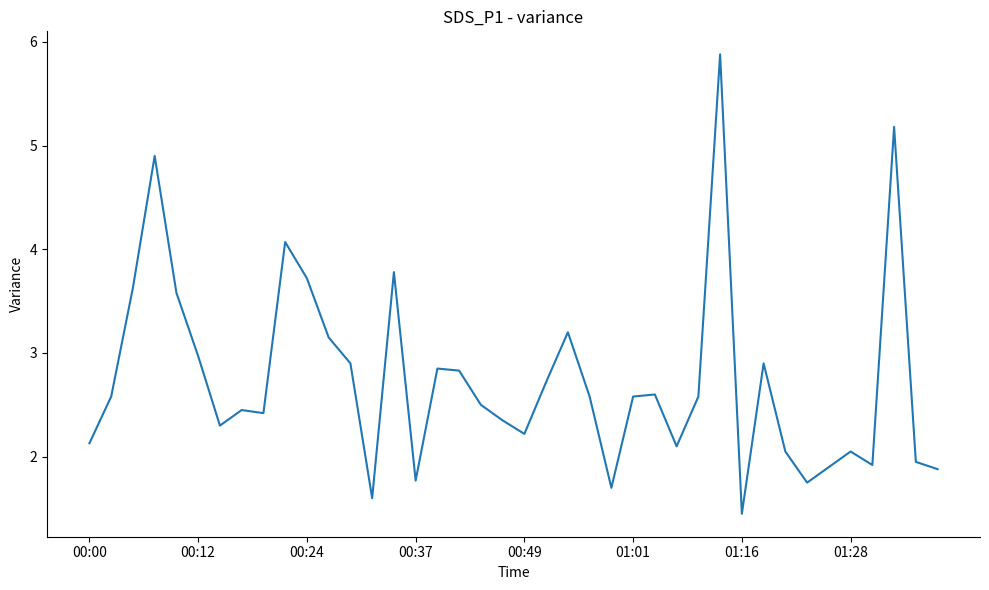

What is the difference between the maximum and minimum values?

4.4